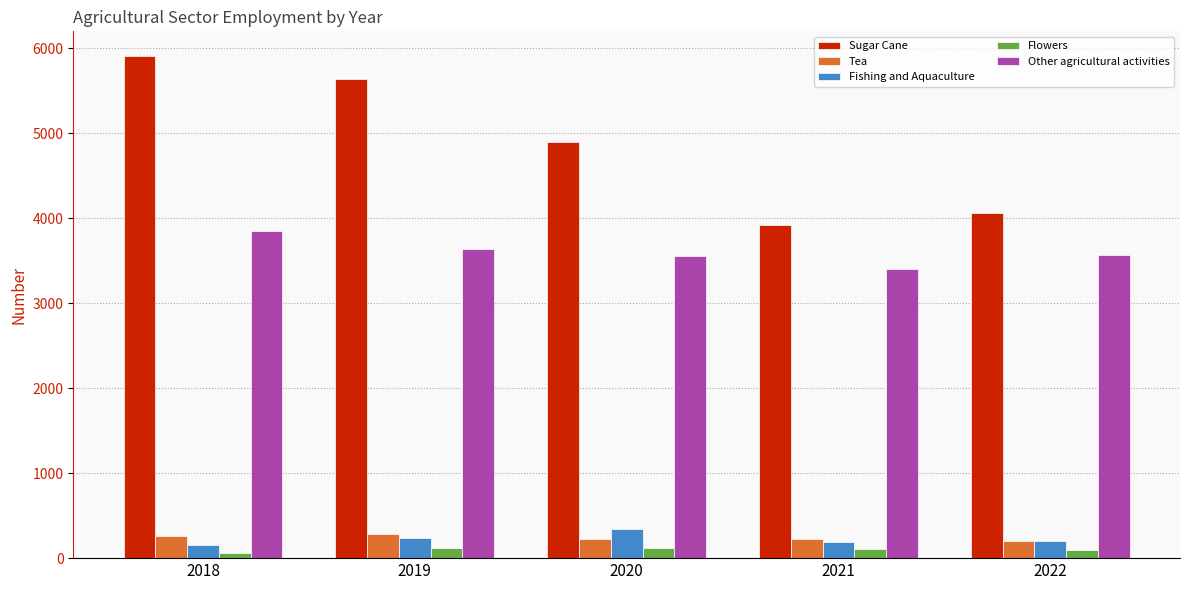

At which label does Sugar Cane reach its peak?

2018